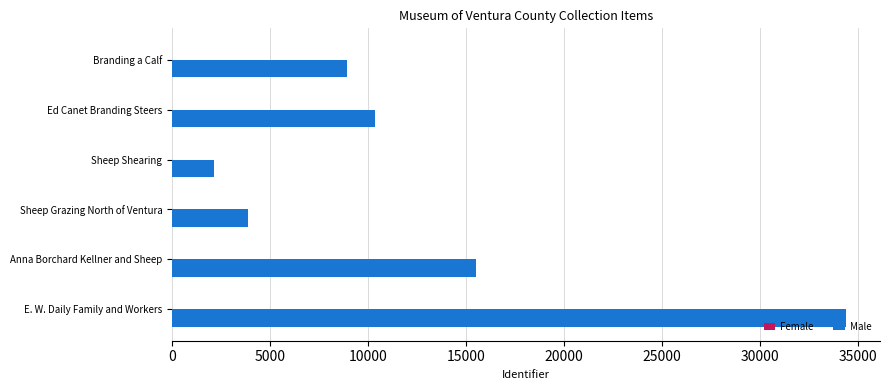

Rank the categories by value from highest to lowest.

E. W. Daily Family and Workers, Anna Borchard Kellner and Sheep, Ed Canet Branding Steers, Branding a Calf, Sheep Grazing North of Ventura, Sheep Shearing